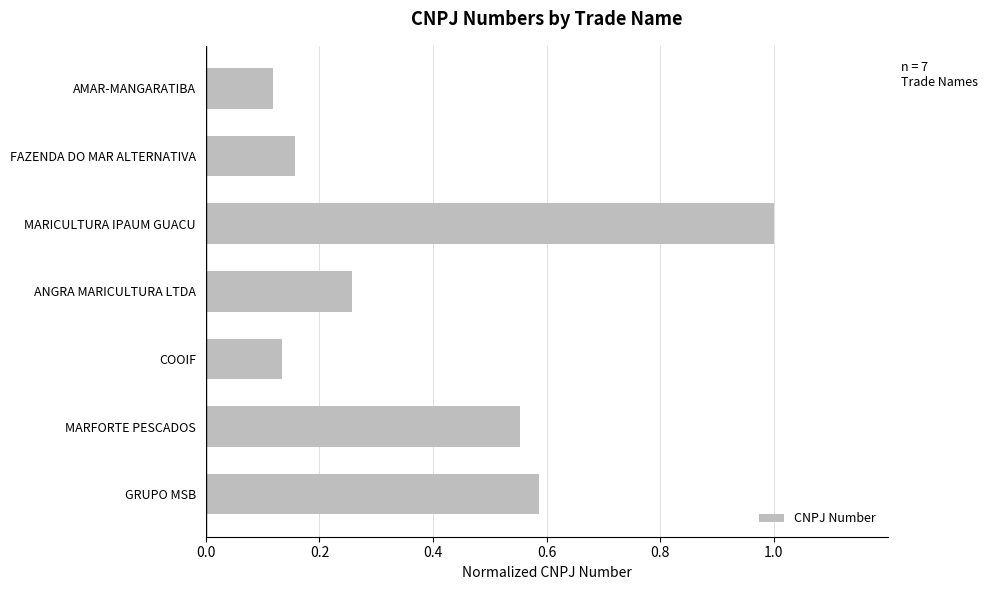

True or false: the data shows 0.1 at FAZENDA DO MAR ALTERNATIVA.

False